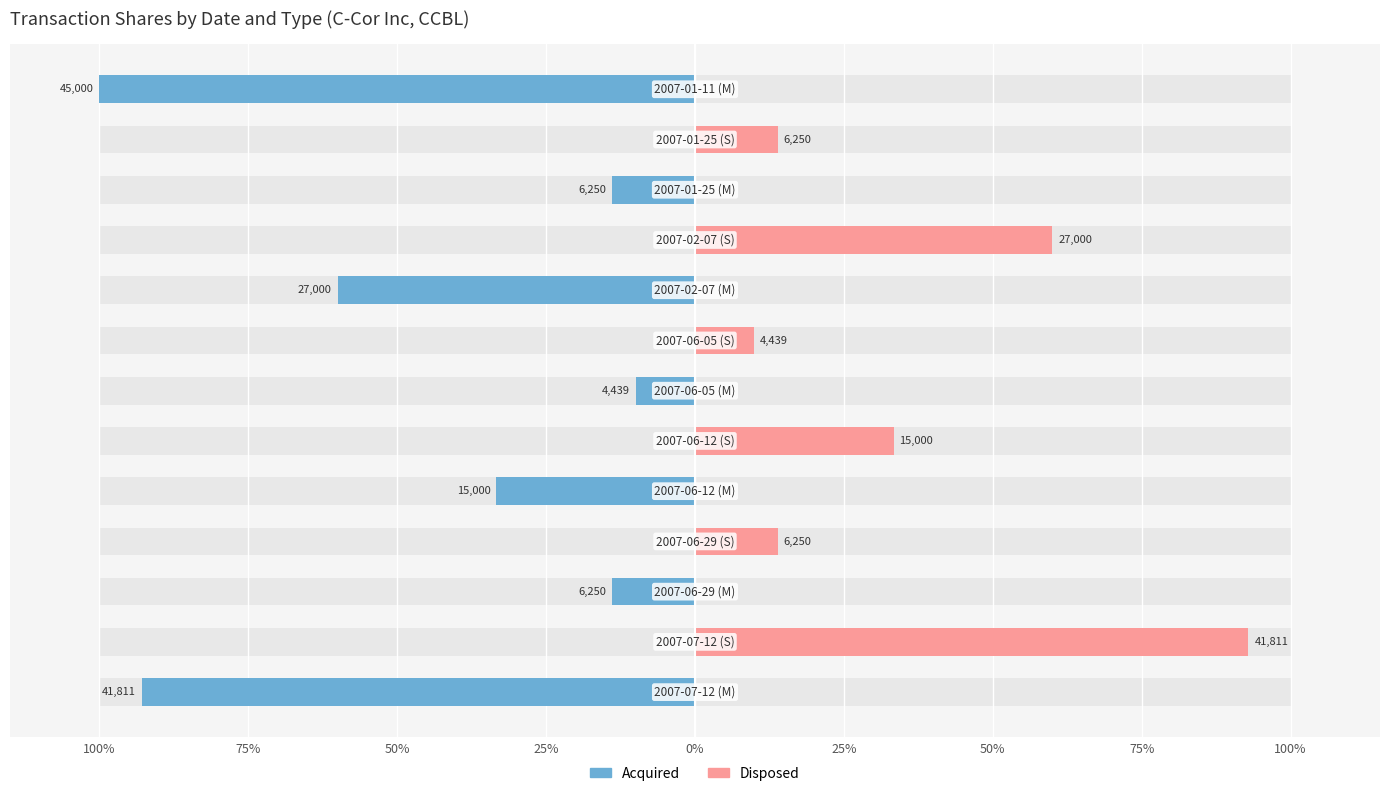

The value of Acquired at 50% is -4.0. True or false?

False